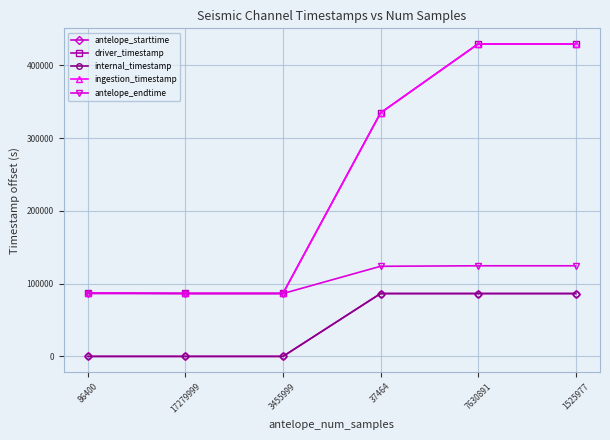

Rank the categories by driver_timestamp value from lowest to highest.

17279999, 3455999, 86400, 37464, 7630891, 1525977